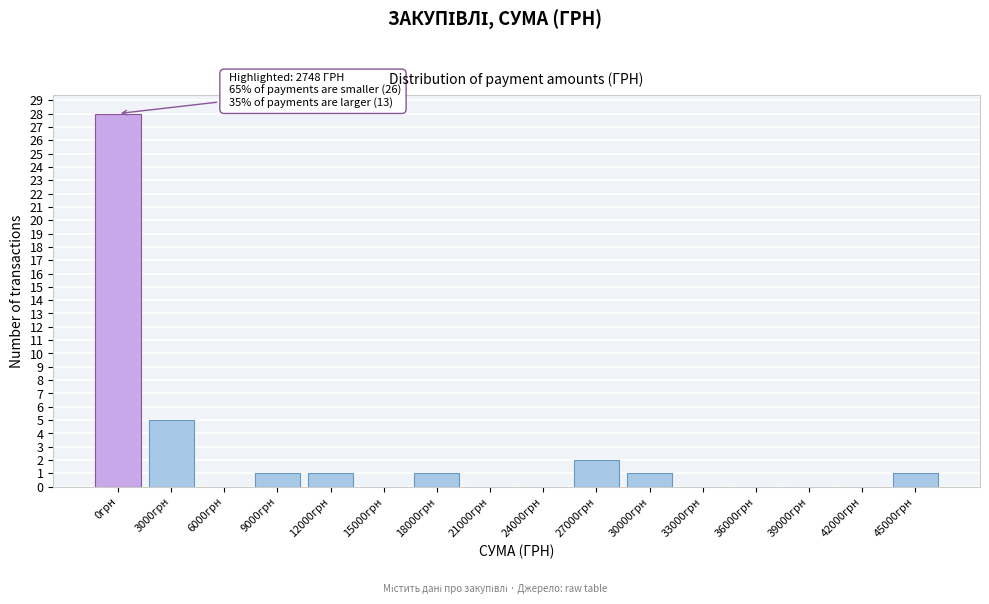

Reading left to right, list all the values displayed in this chart.

0грн=28	3000грн=5	6000грн=0	9000грн=1	12000грн=1	15000грн=0	18000грн=1	21000грн=0	24000грн=0	27000грн=2	30000грн=1	33000грн=0	36000грн=0	39000грн=0	42000грн=0	45000грн=1